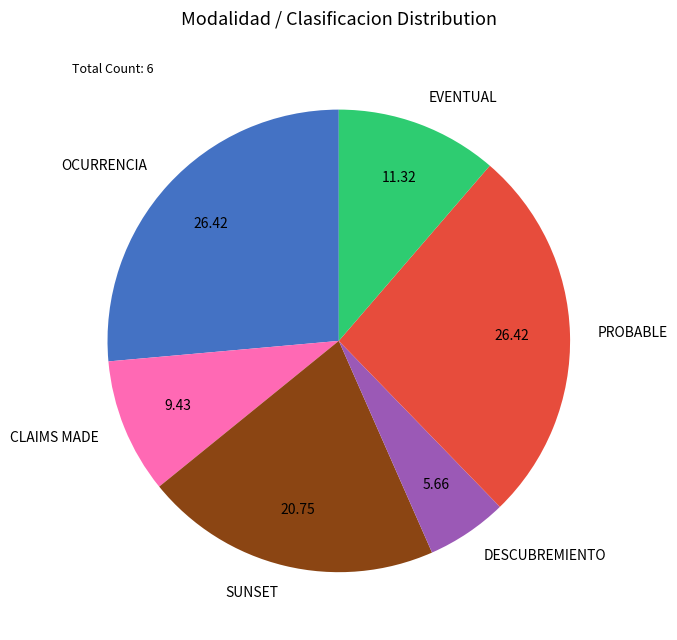

How many segments does this pie chart have?

6